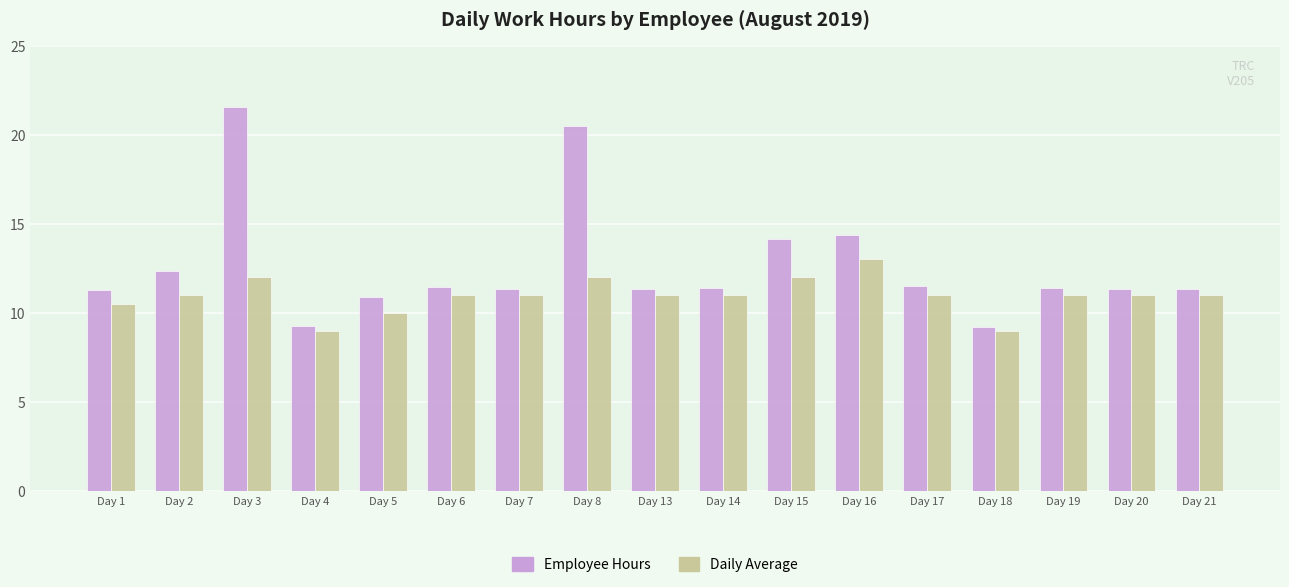

Is the value of Daily Average at Day 6 greater than the value of Employee Hours at Day 19?

No